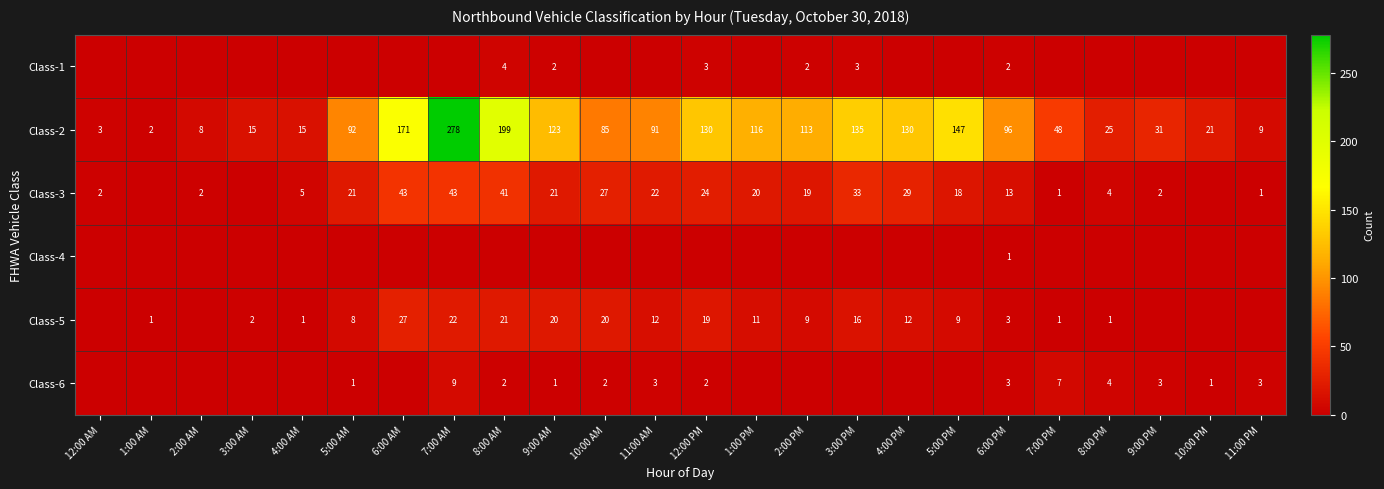

What is the difference between the highest and lowest values at 6:00 PM?

95